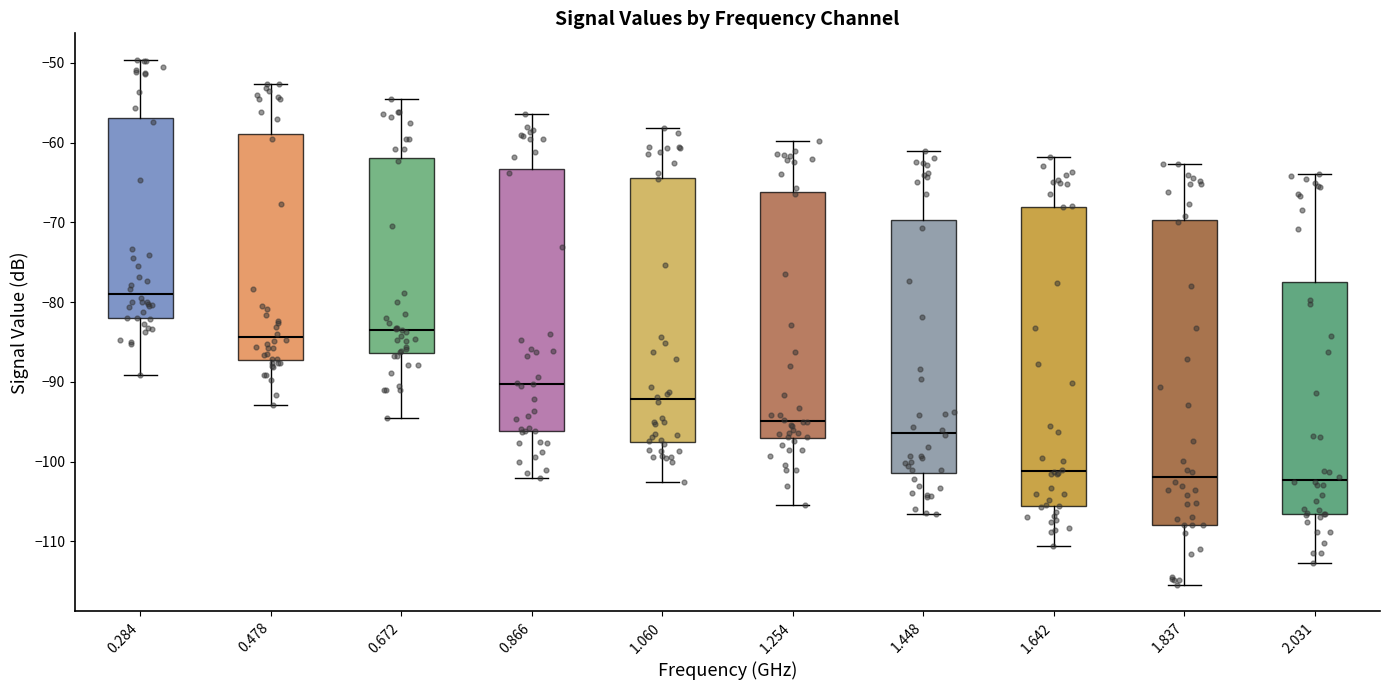

Reading left to right, transcribe this box plot: for each box, give where its median line is, the range the box spans, and where its two whiskers end, as read against the y-axis. The values are not printed on the chart, so give them approximately, as read against the axis.

0.284: median -79, box -82 to -57, whiskers -89 to -50
0.478: median -84, box -87 to -59, whiskers -93 to -53
0.672: median -83, box -86 to -62, whiskers -94 to -55
0.866: median -90, box -96 to -63, whiskers -102 to -56
1.060: median -92, box -97 to -64, whiskers -103 to -58
1.254: median -95, box -97 to -66, whiskers -105 to -60
1.448: median -96, box -101 to -70, whiskers -107 to -61
1.642: median -101, box -106 to -68, whiskers -111 to -62
1.837: median -102, box -108 to -70, whiskers -115 to -63
2.031: median -102, box -107 to -77, whiskers -113 to -64